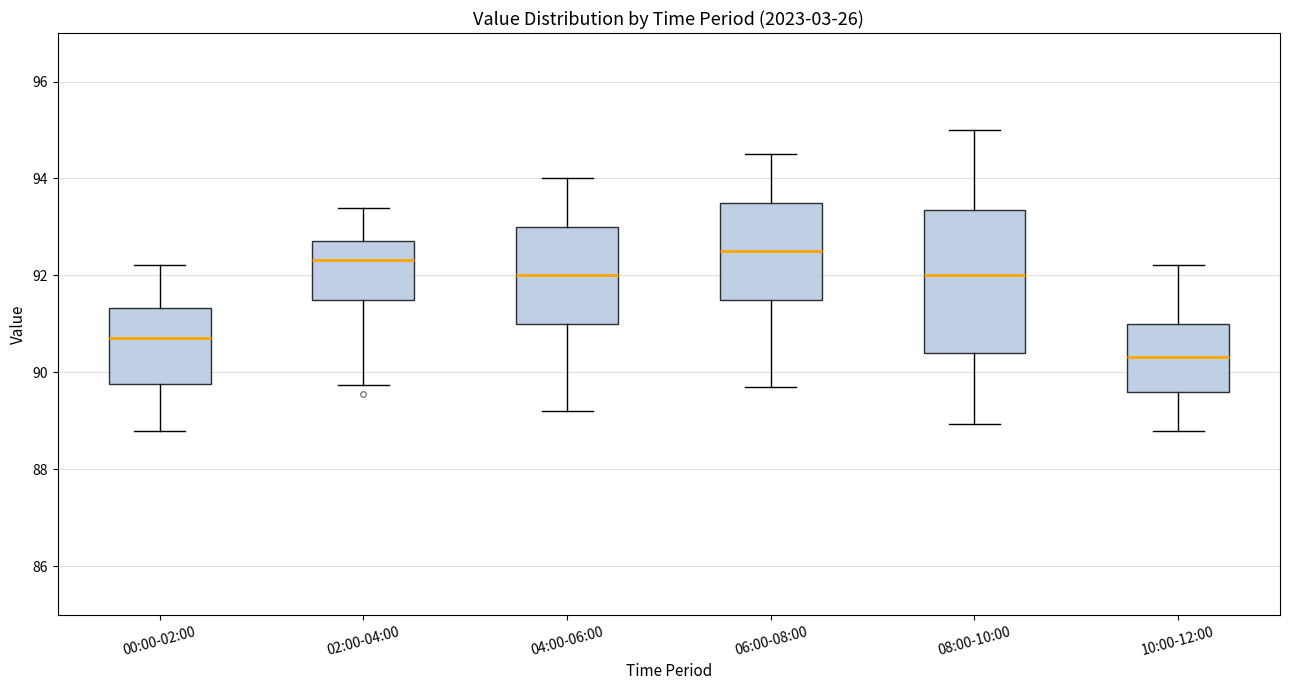

Which box is the tallest, from its lower edge to its upper edge?

08:00-10:00